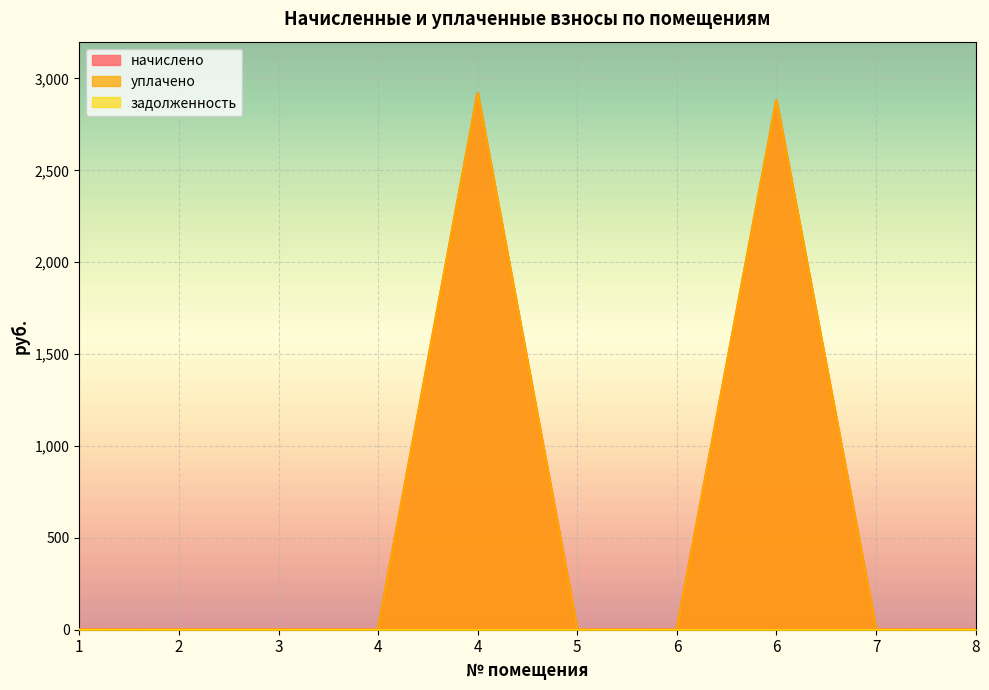

How many data points does each series have?

10